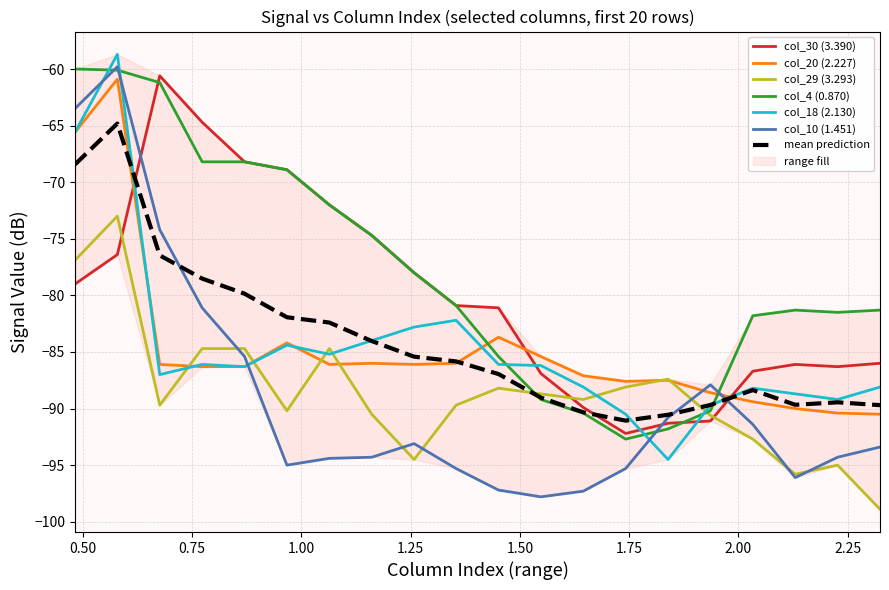

How many lines are shown in the chart?

6